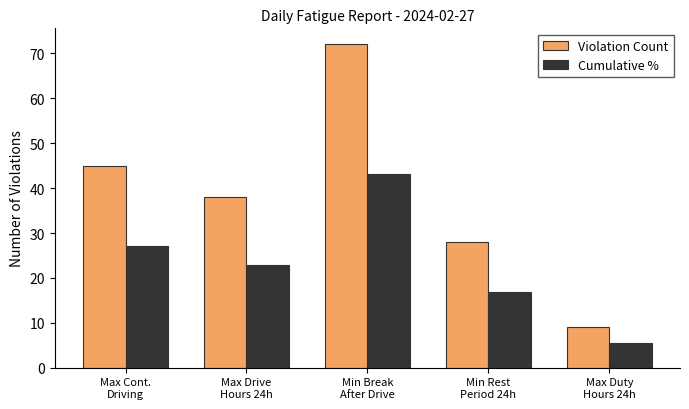

What is the label of the 2nd bar from the right?

Min Rest
Period 24h